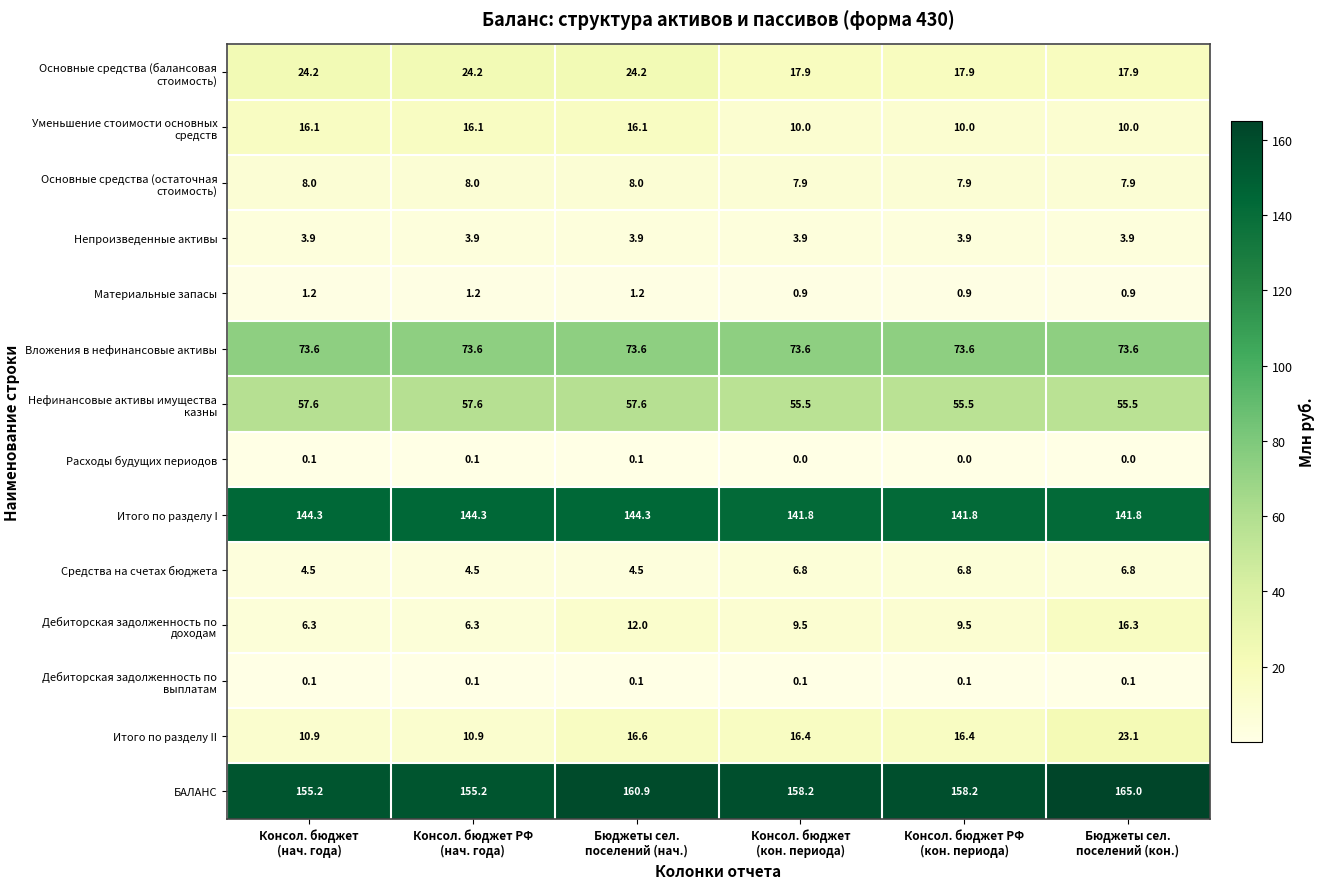

Which series has the largest range (max minus min)?

Итого по разделу II